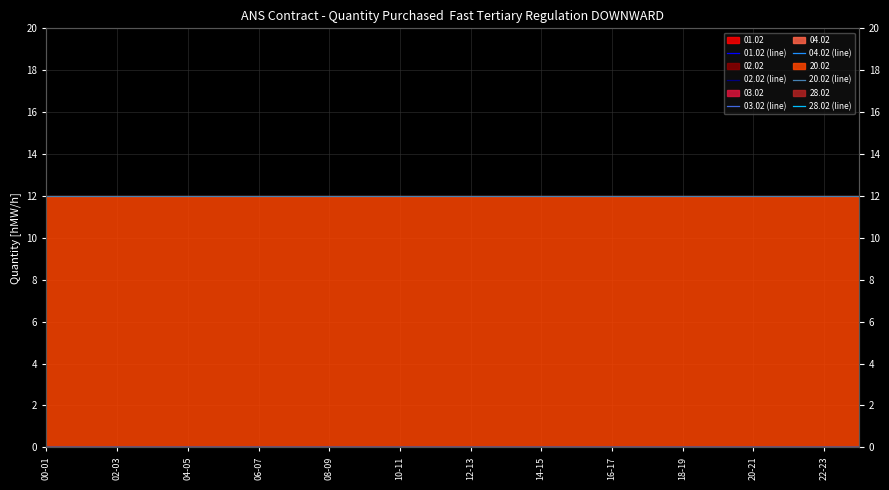

Reading right to left, transcribe all the data shown in this chart.

01.02 (line): 0	0	0	0	0	0	0	0	0	0	0	0	0	0	0	0	0	0	0	0	0	0	0	0
02.02 (line): 0	0	0	0	0	0	0	0	0	0	0	0	0	0	0	0	0	0	0	0	0	0	0	0
03.02 (line): 0	0	0	0	0	0	0	0	0	0	0	0	0	0	0	0	0	0	0	0	0	0	0	0
04.02 (line): 0	0	0	0	0	0	0	0	0	0	0	0	0	0	0	0	0	0	0	0	0	0	0	0
20.02 (line): 12	12	12	12	12	12	12	12	12	12	12	12	12	12	12	12	12	12	12	12	12	12	12	12
28.02 (line): 0	0	0	0	0	0	0	0	0	0	0	0	0	0	0	0	0	0	0	0	0	0	0	0